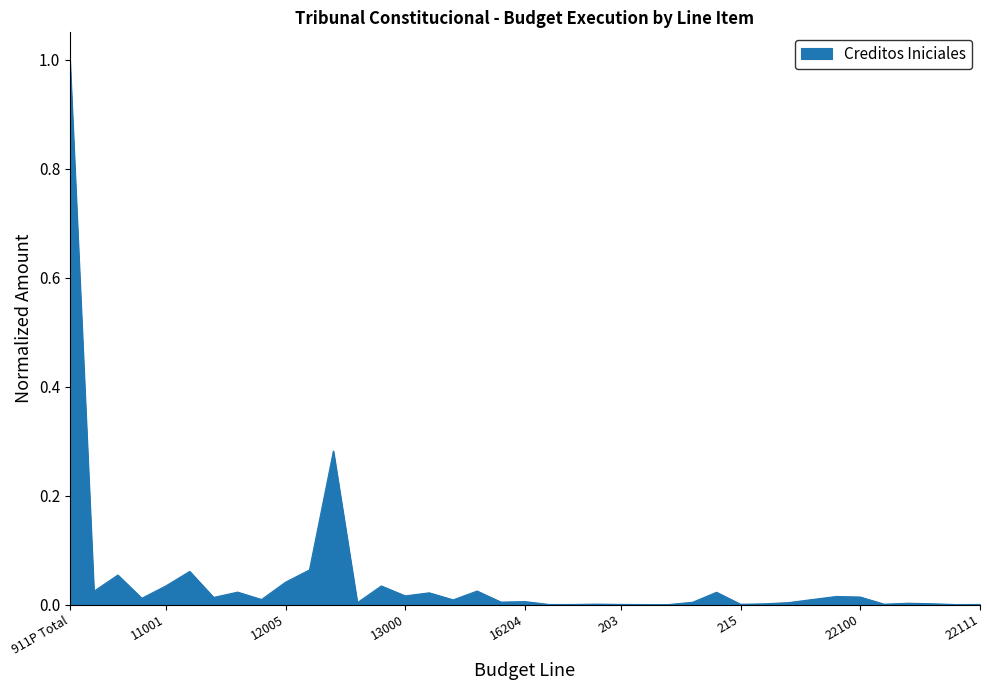

What is the maximum value shown in the chart?

1.0